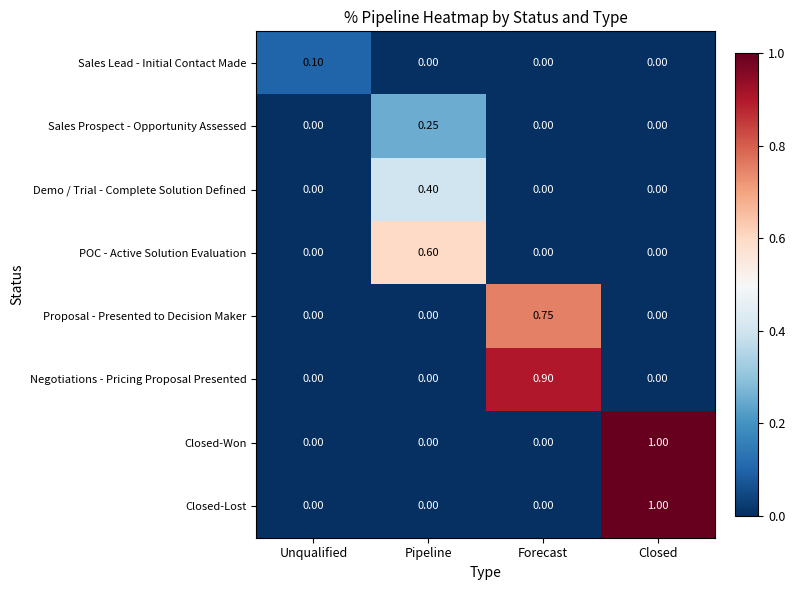

At which category is the sum across all series the highest?

Closed